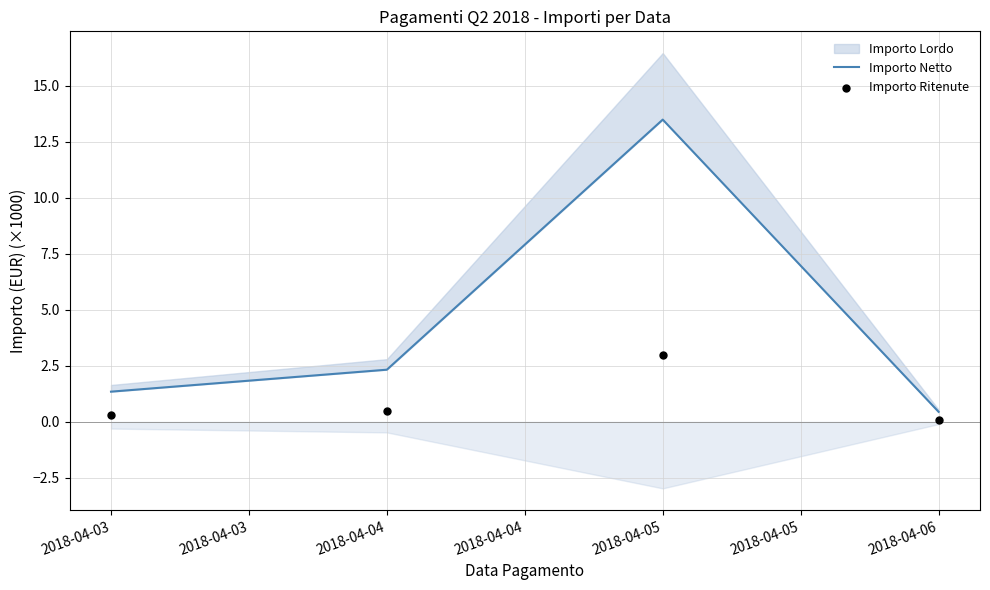

Is the value of Importo Ritenute at 2018-04-06 greater than the value of Importo Netto at 2018-04-06?

No